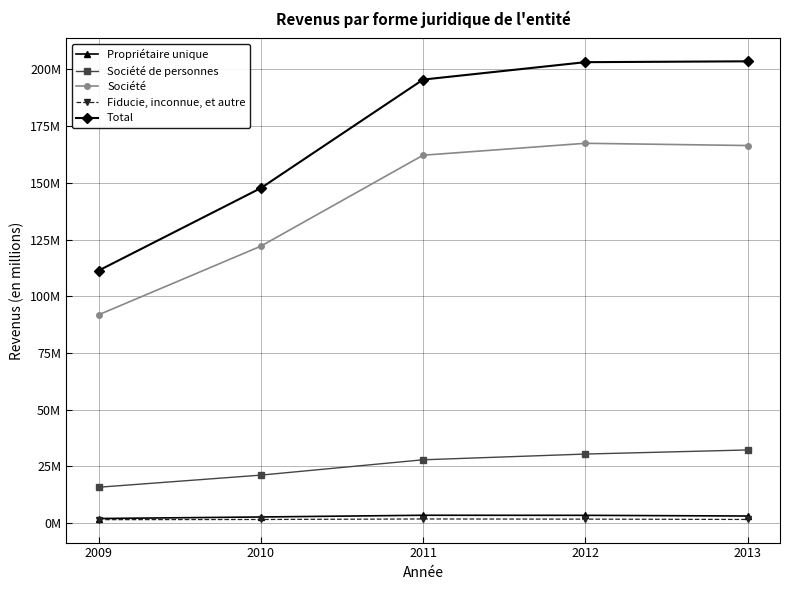

Reading right to left, list all the values displayed in this chart.

Propriétaire unique: 2013=3175072	2012=3469883	2011=3506358	2010=2746621	2009=2070912
Société de personnes: 2013=32288162	2012=30481825	2011=27955441	2010=21198727	2009=15856548
Société: 2013=166466293	2012=167452956	2011=162195046	2010=122104192	2009=91850012
Fiducie, inconnue, et autre: 2013=1658981	2012=1801746	2011=1874259	2010=1643770	2009=1565895
Total: 2013=203588508	2012=203206410	2011=195531104	2010=147693310	2009=111343368